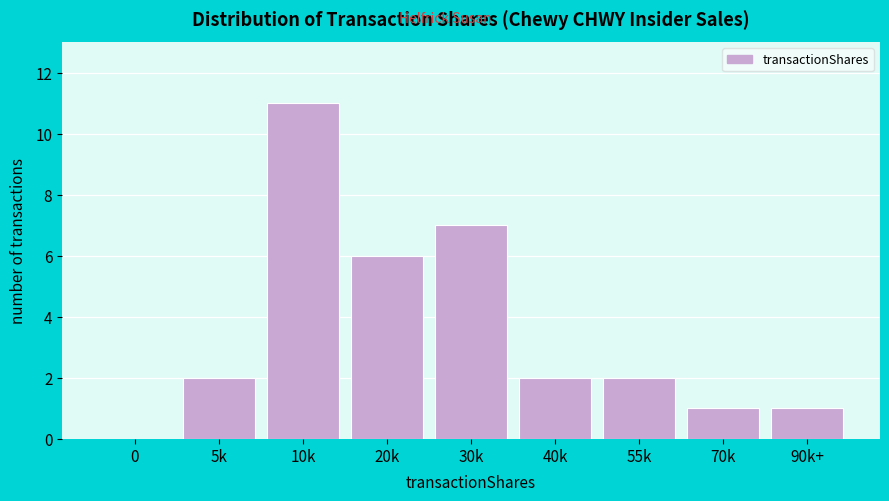

Reading left to right, extract all data points from this chart.

0=0	5k=2	10k=11	20k=6	30k=7	40k=2	55k=2	70k=1	90k+=1